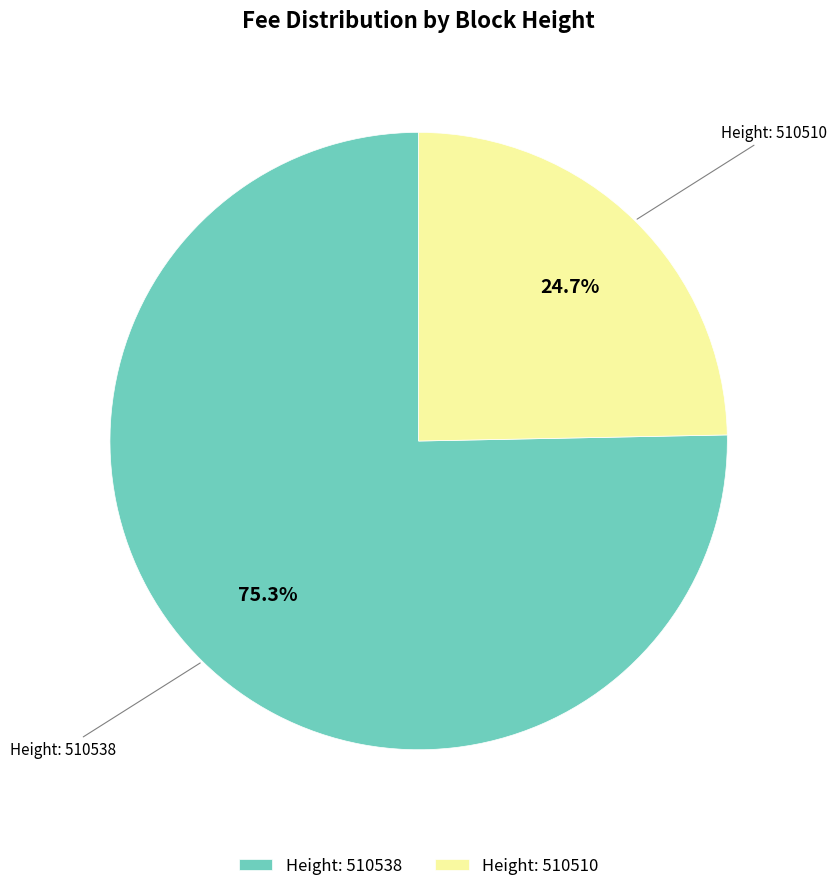

How many slices are in this pie chart?

2